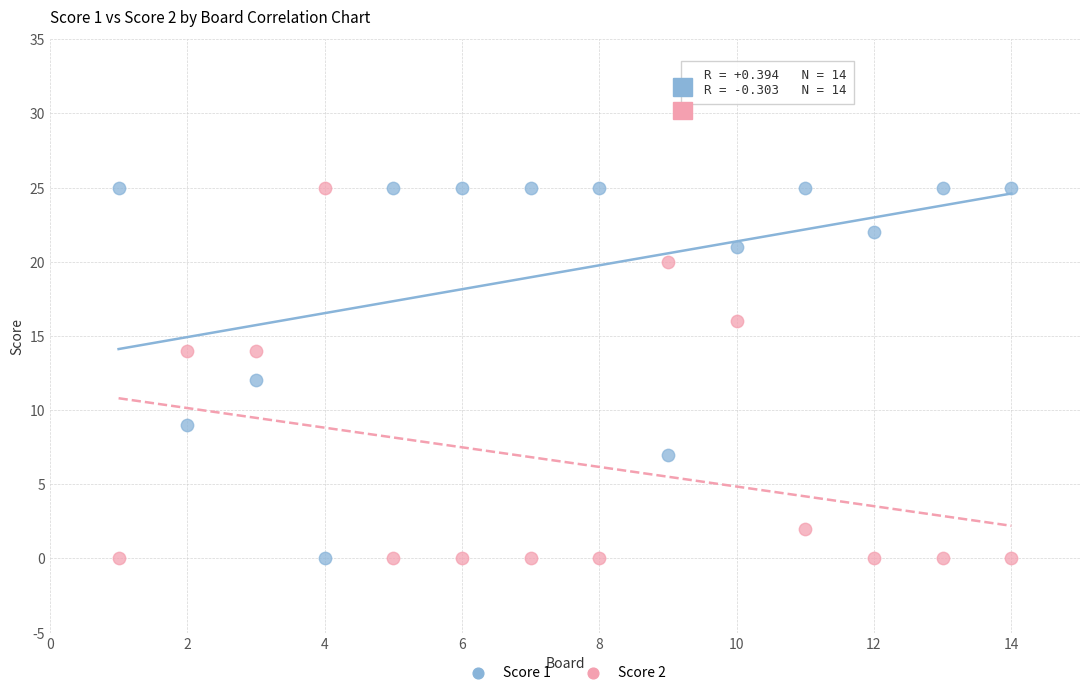

Across all data points, what is the range of X values (max minus min)?

13